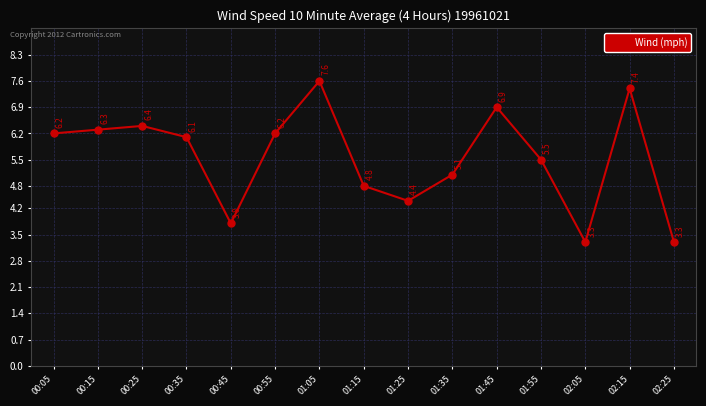

At which label is the value closest to 5?

01:35